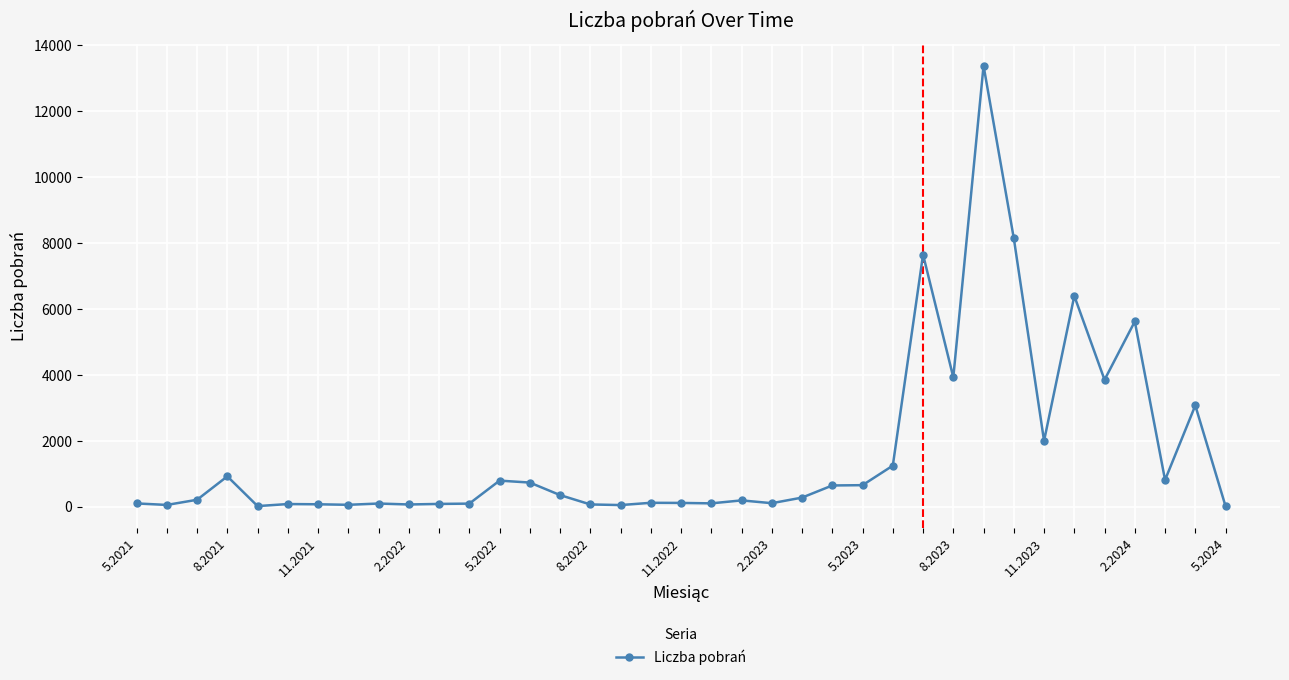

What is the difference between the maximum and second lowest values?

13366